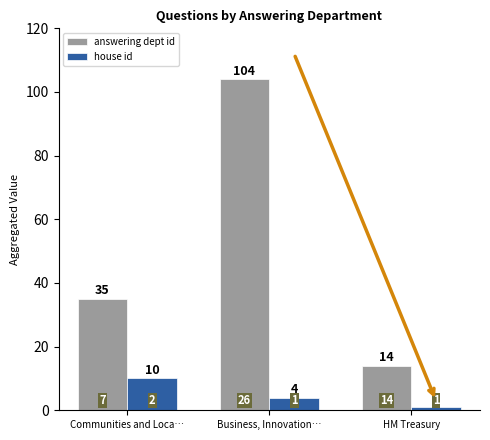

The answering dept id series shows 23 at HM Treasury. True or false?

False